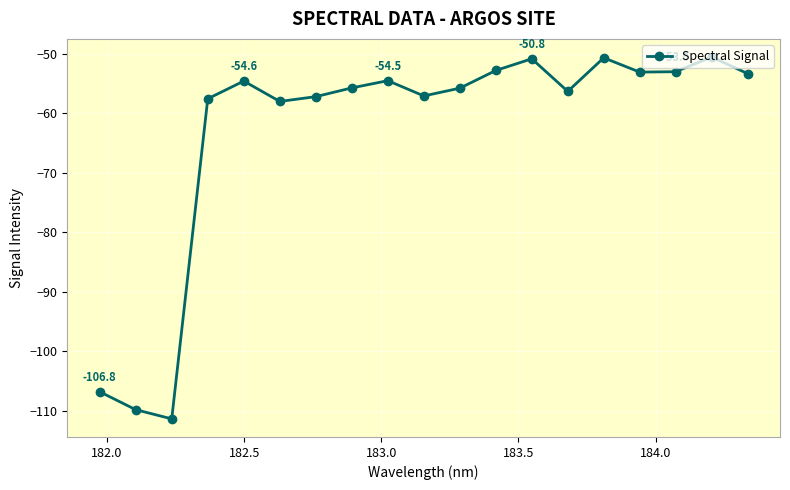

What is the sum of all values?

-1199.0